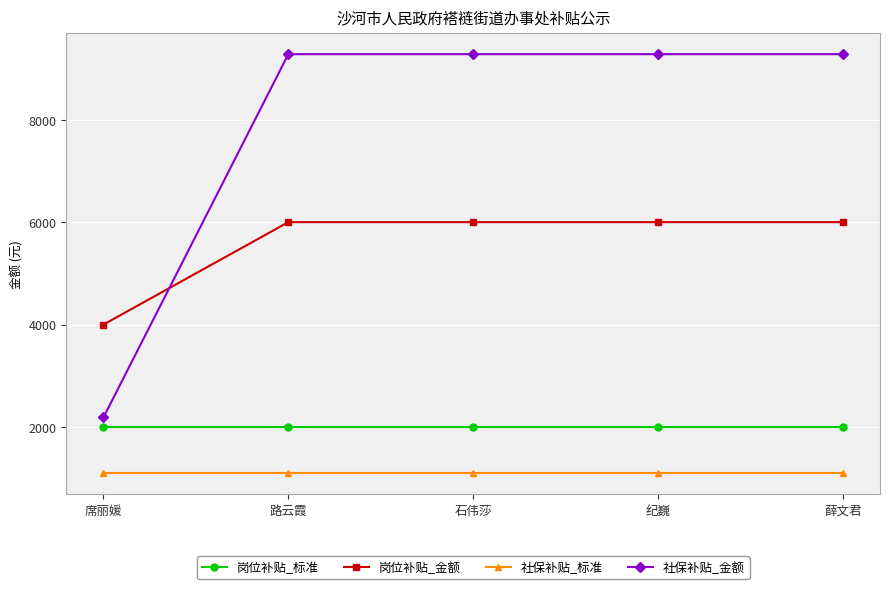

Is it true that 社保补贴_金额 equals 9279.7 at 薛文君?

True